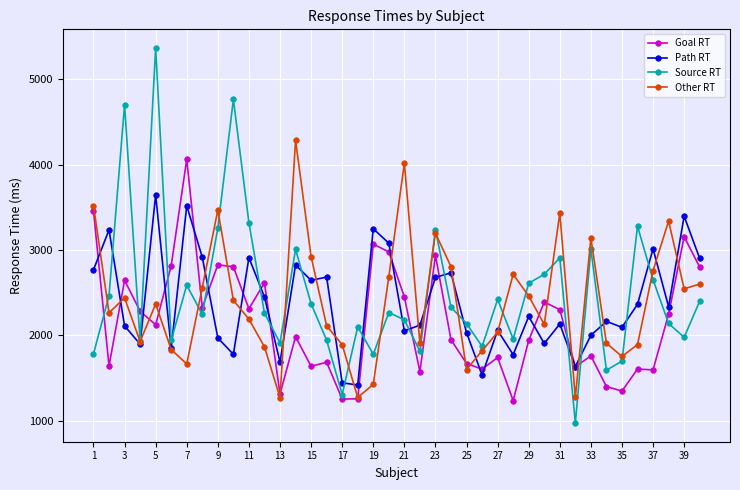

What is the difference between the second highest and minimum values in the Goal RT series?

2219